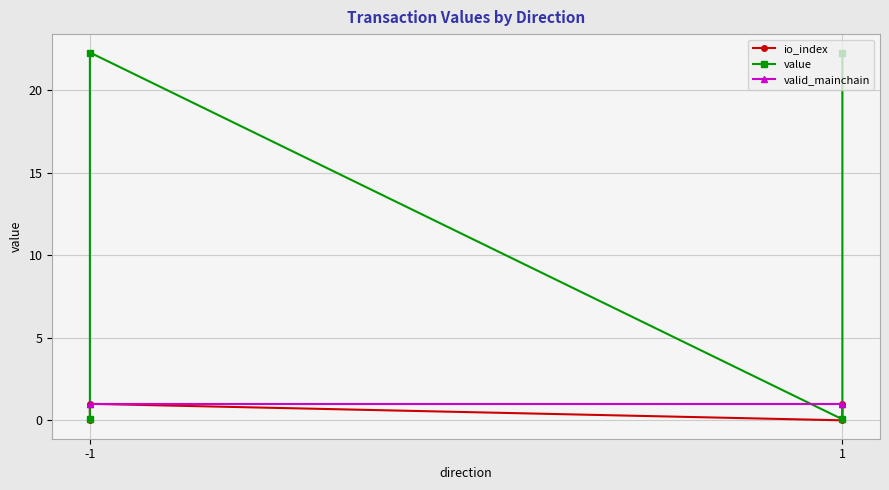

True or false: value and valid_mainchain cross at least once.

True